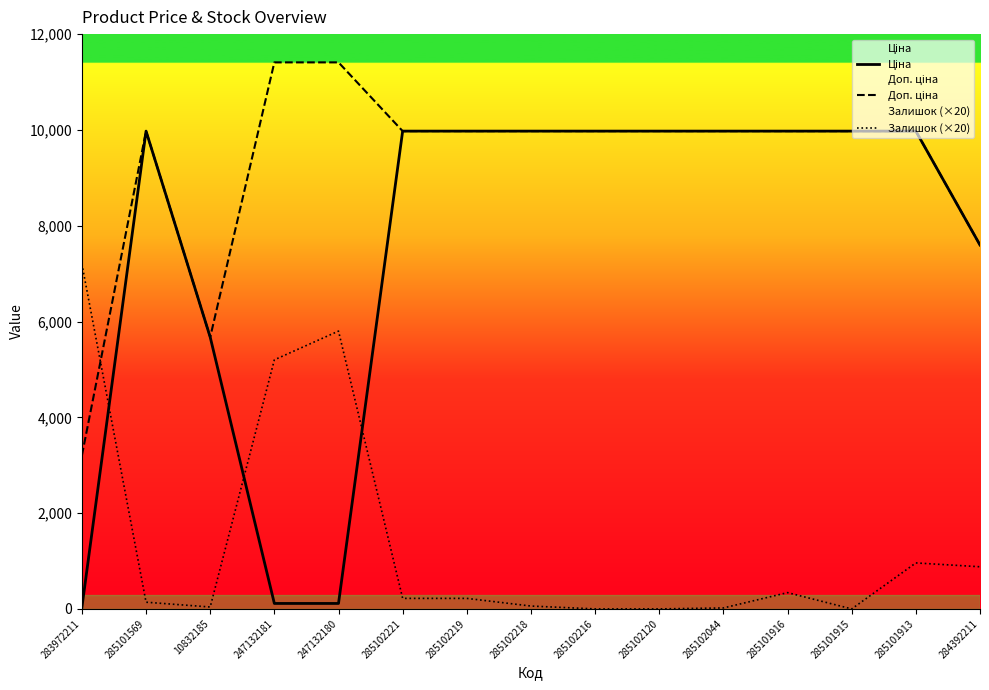

Rank the series at 284392211 from lowest to highest value.

Залишок (×20), Ціна, Доп. ціна